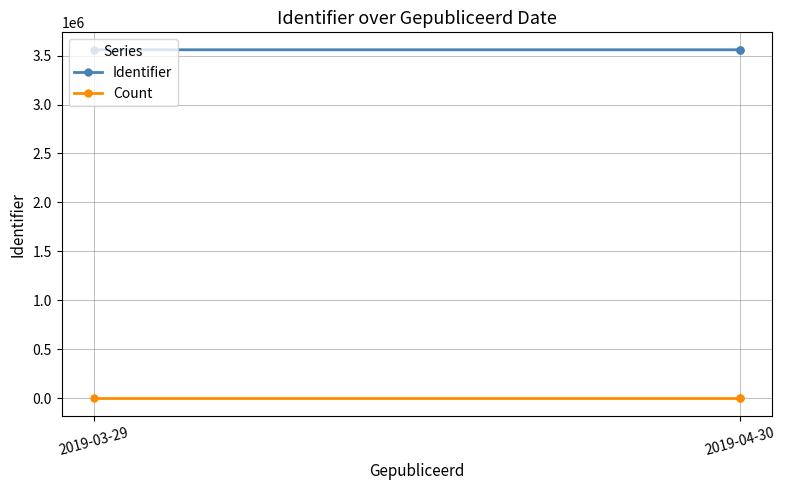

The Count series shows 1 at 2019-03-29. True or false?

True